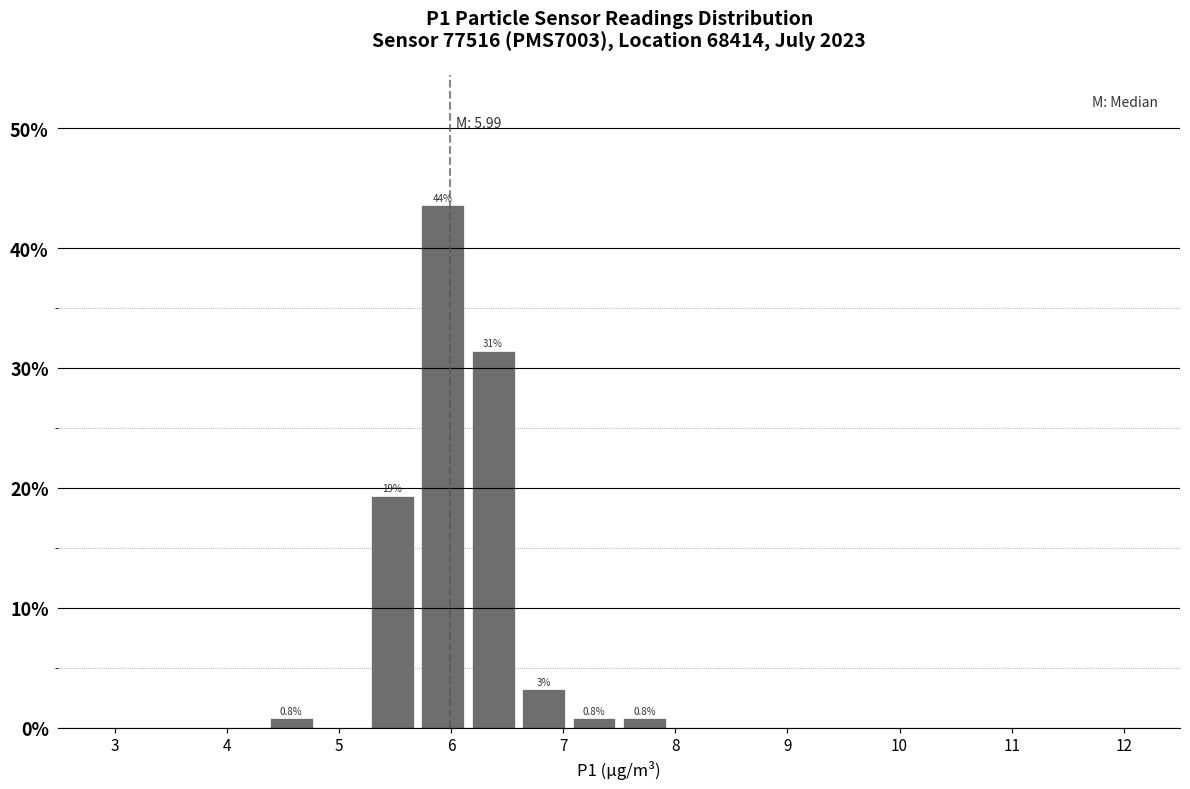

Over which range of the x-axis is the bar tallest?

5.70 to 6.15